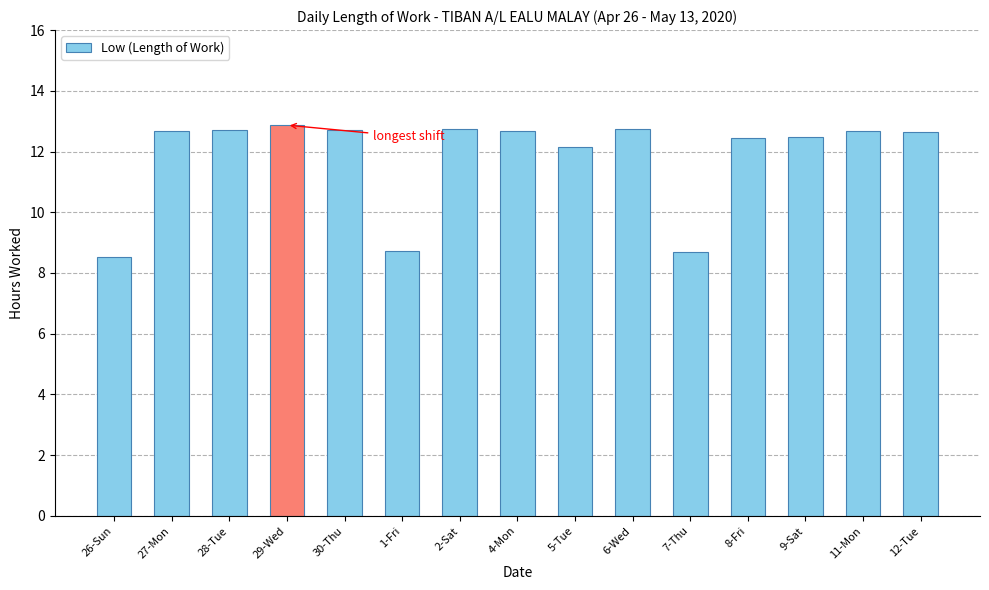

What position from the right is 4-Mon?

8